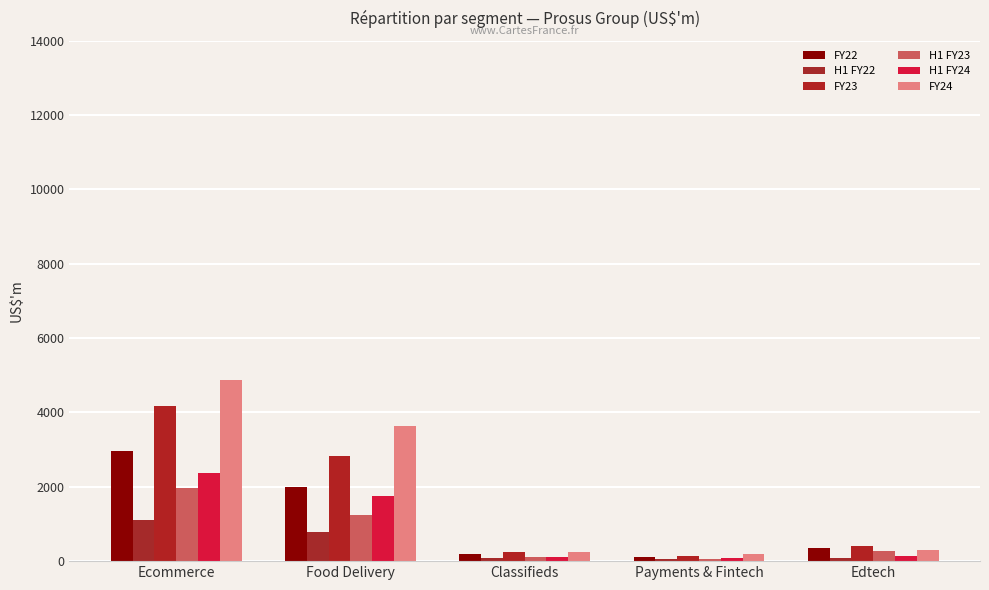

What is the approximate value of H1 FY23 at Classifieds?

121